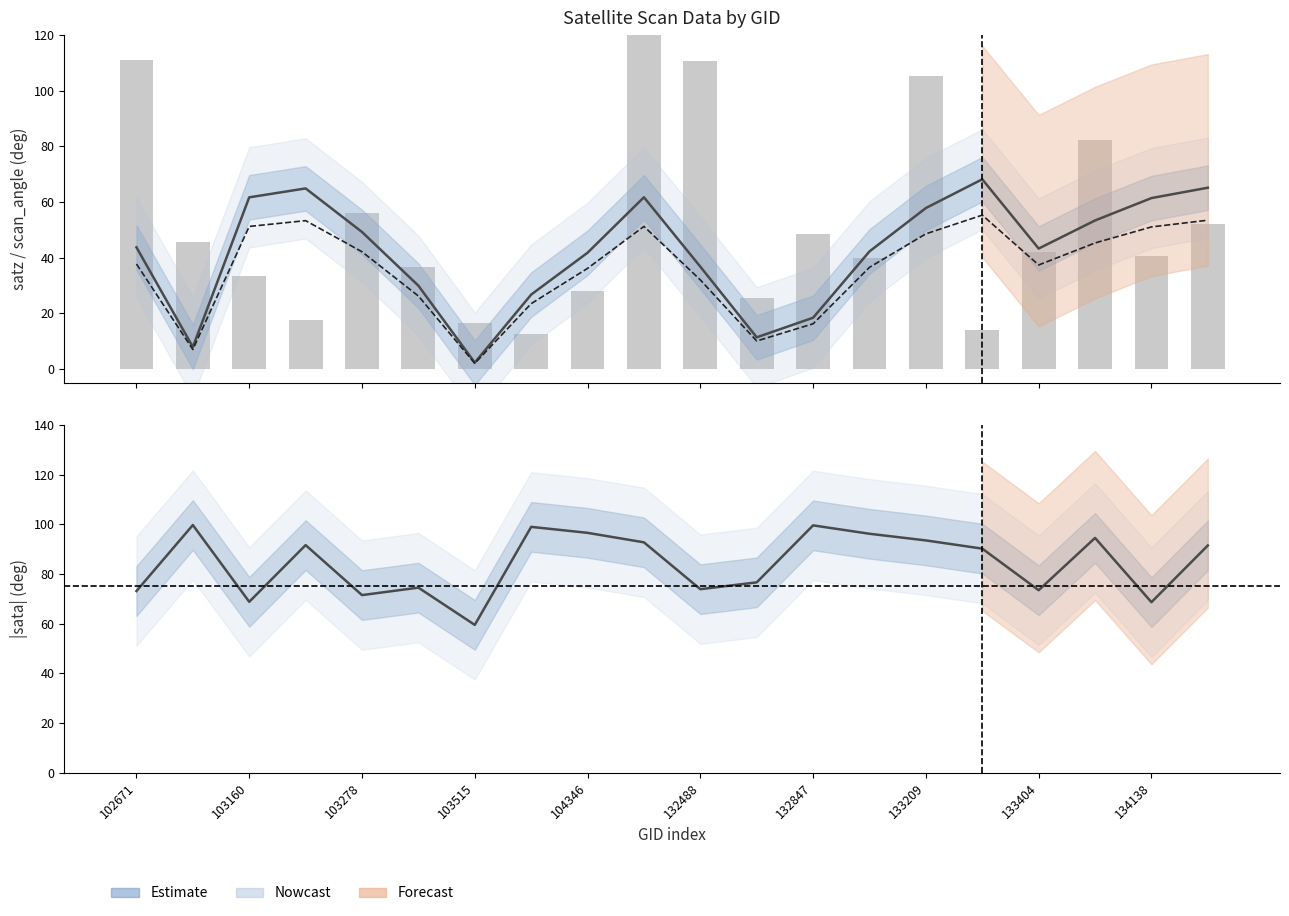

What is the sum of the scan_angle values at 15 and 12?

71.6